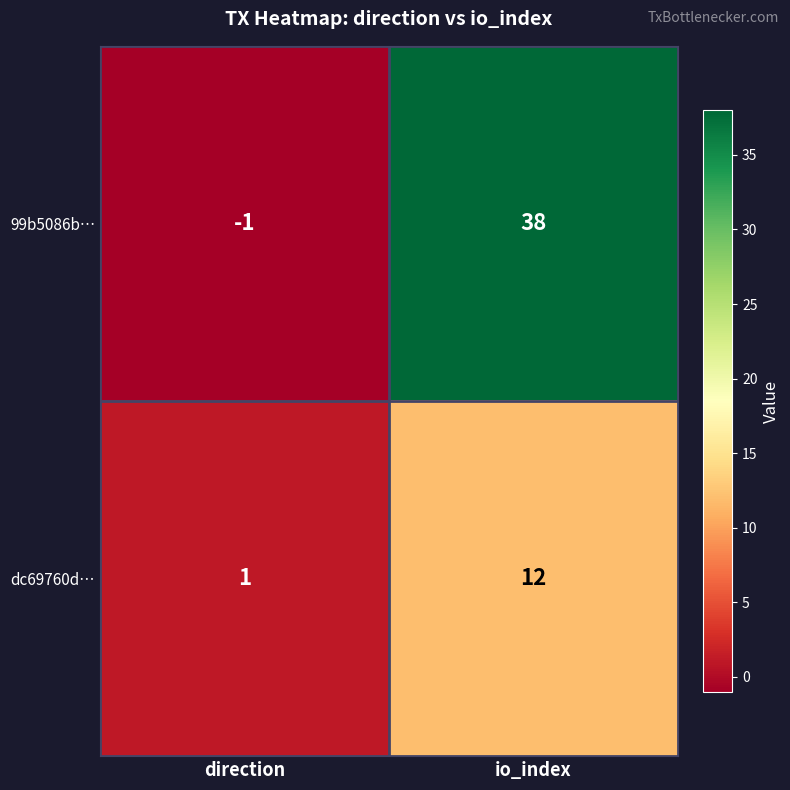

Is it true that 99b5086b… equals 19 at io_index?

False